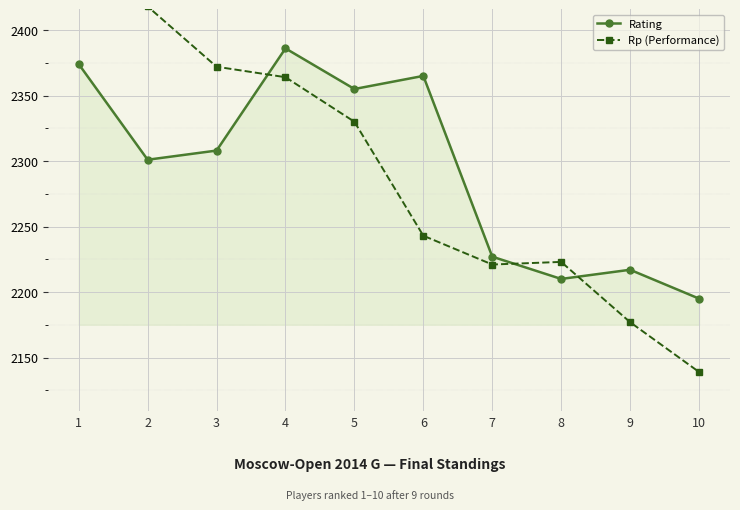

Reading left to right, transcribe all the data shown in this chart.

Rating: 2374	2301	2308	2386	2355	2365	2227	2210	2217	2195
Rp (Performance): 2451	2418	2372	2364	2330	2243	2221	2223	2177	2139